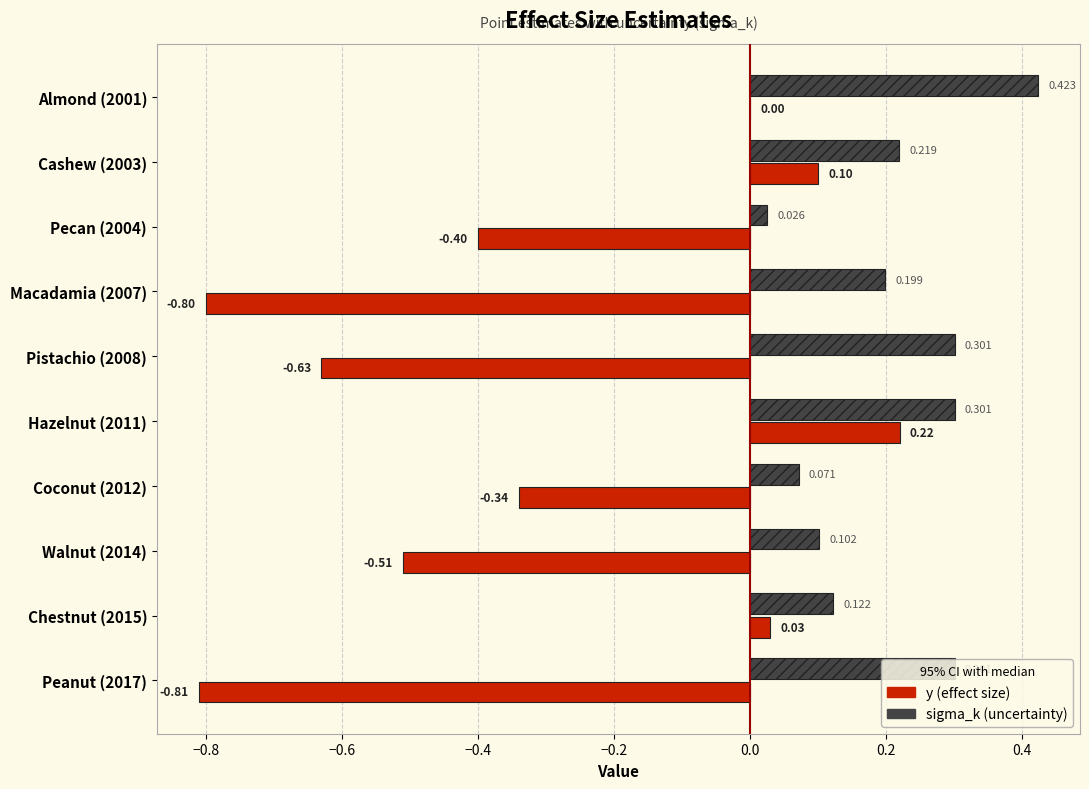

Is the value of sigma_k (uncertainty) at Almond (2001) greater than the value of y (effect size) at Coconut (2012)?

Yes